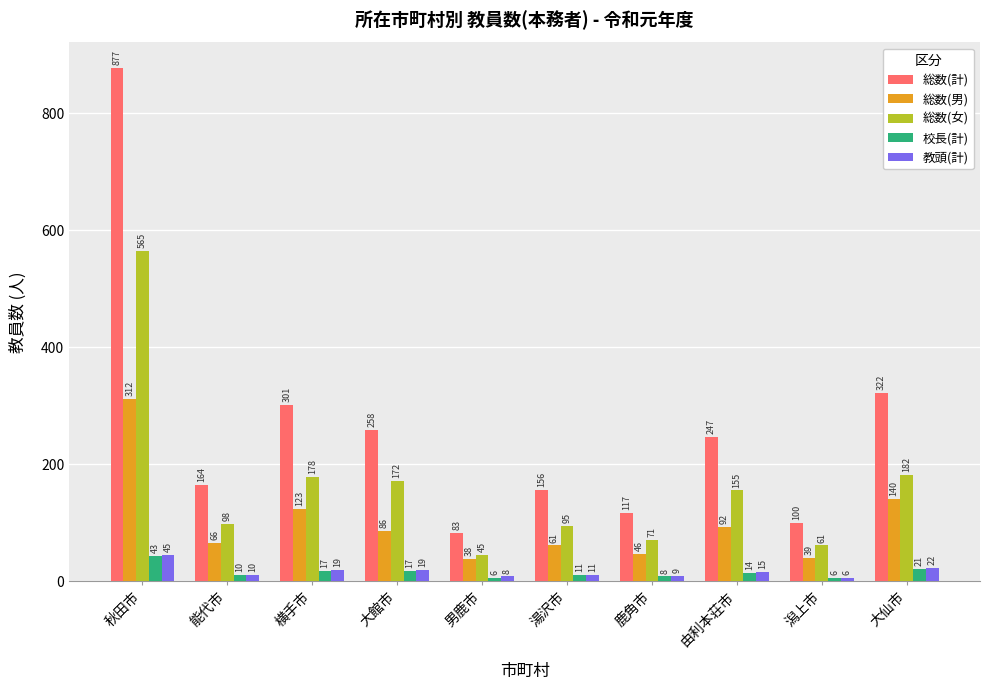

What is the spread (max minus min) of values at 男鹿市?

77